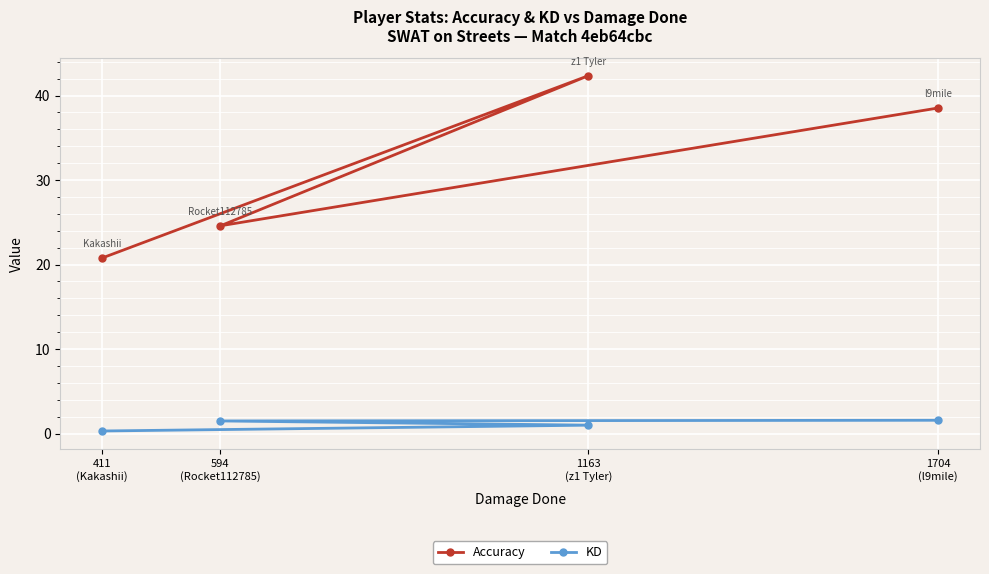

Where does the KD series first go above 1?

594
(Rocket112785)